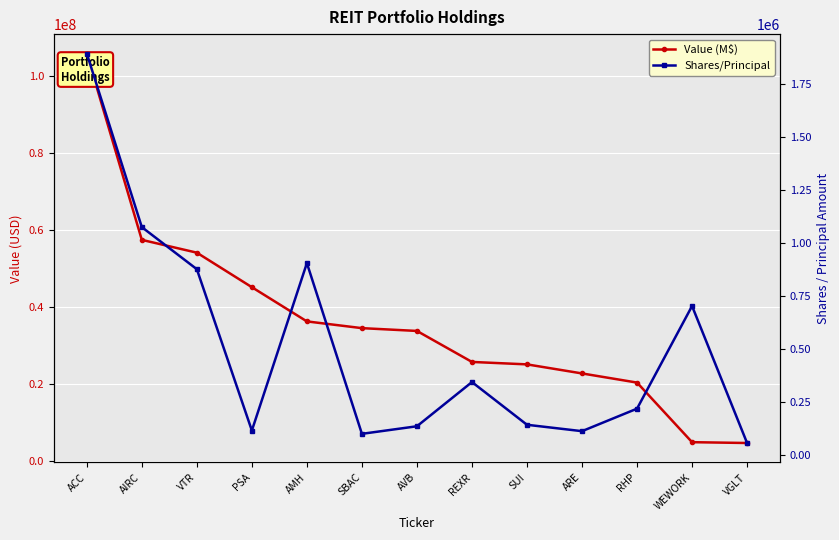

What is the label of the 7th point from the right?

AVB